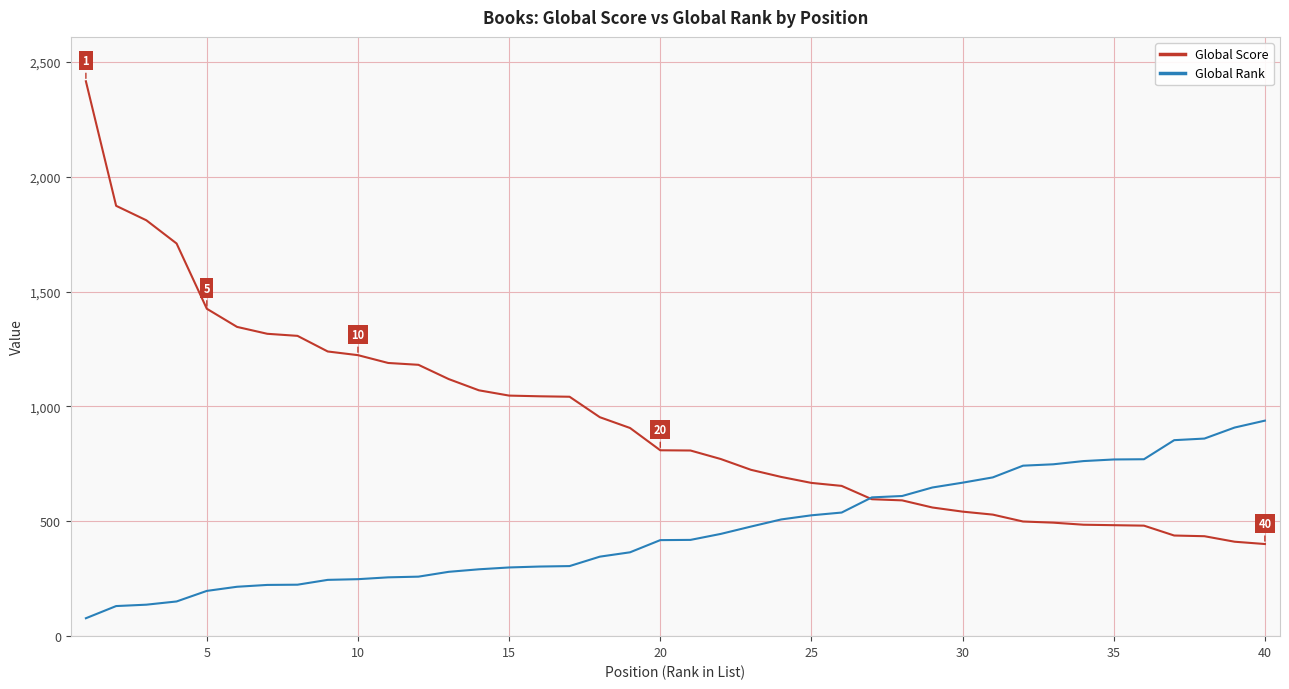

What is the minimum value for Global Score?

401